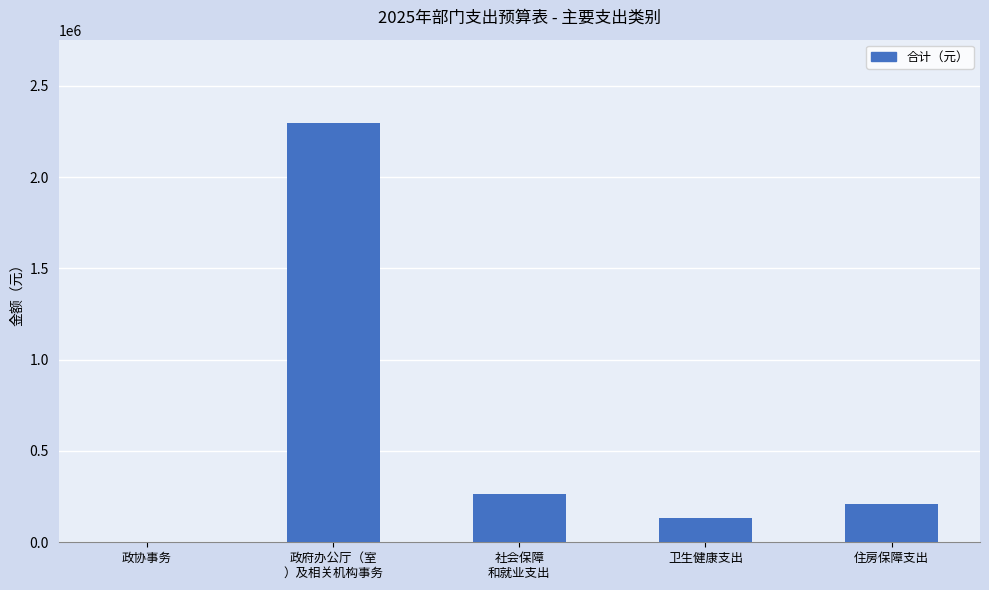

What is the change in value from 政协事务 to 住房保障支出?

+205576.8